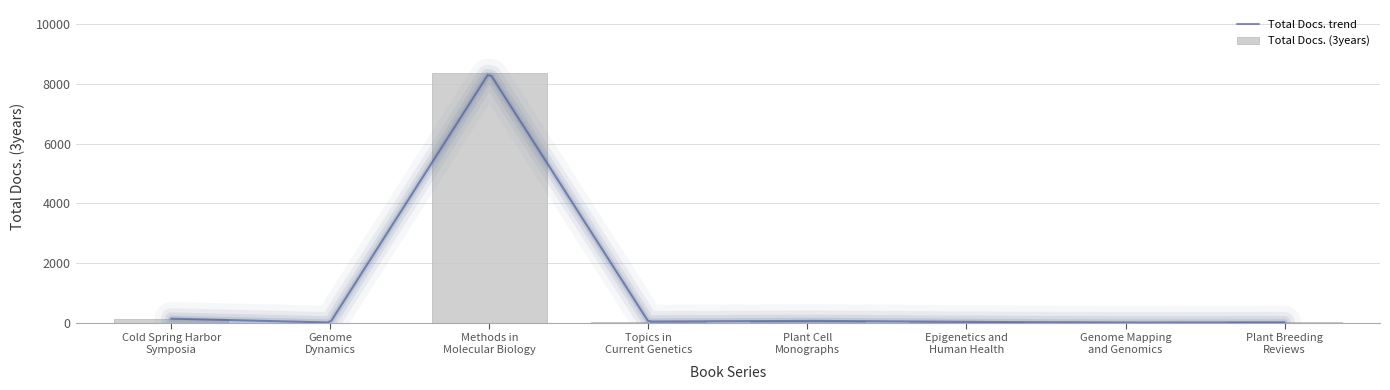

Does the chart contain stacked bars?

No